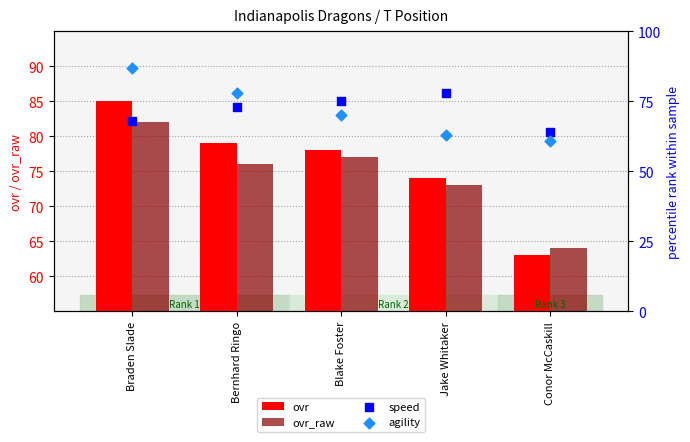

At which category is the sum across all series the highest?

Braden Slade